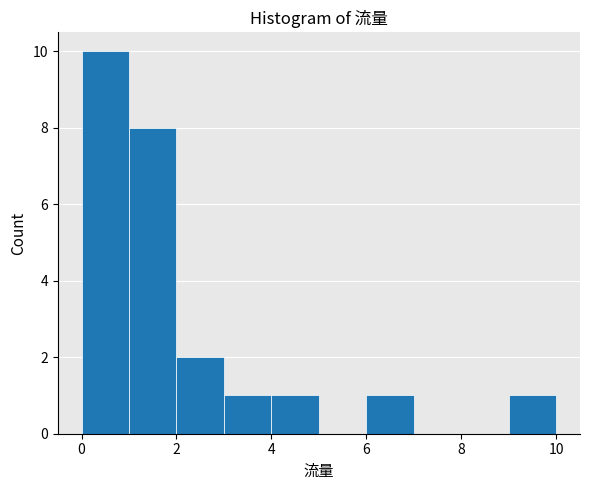

Which range on the x-axis has the tallest bar?

0 to 1